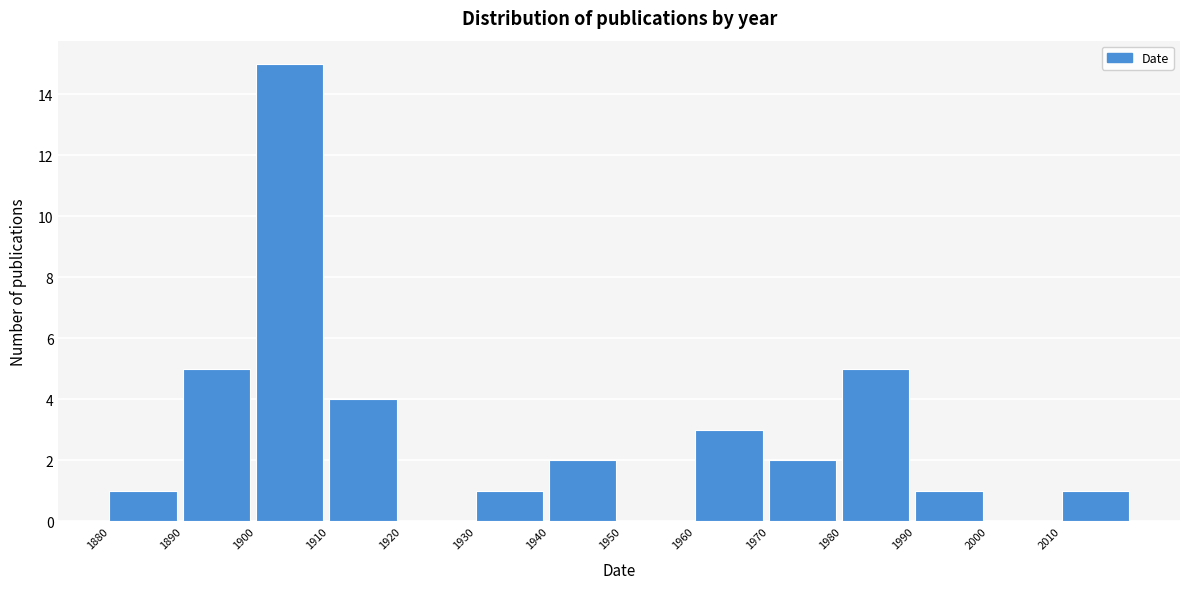

What is the height of the bar covering 2010 to 2020 on the x-axis? The values are not printed on the chart, so give them approximately, as read against the axis.

1